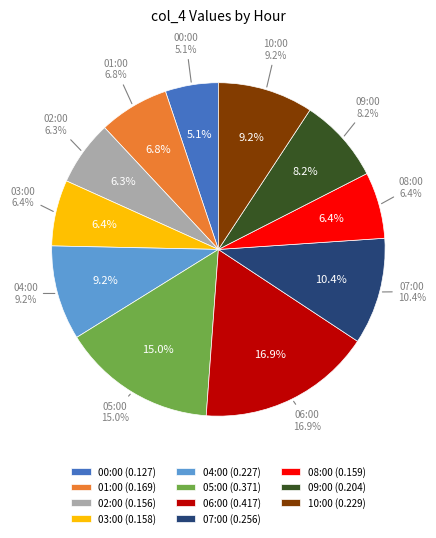

Is 10:00 the majority of the pie?

No